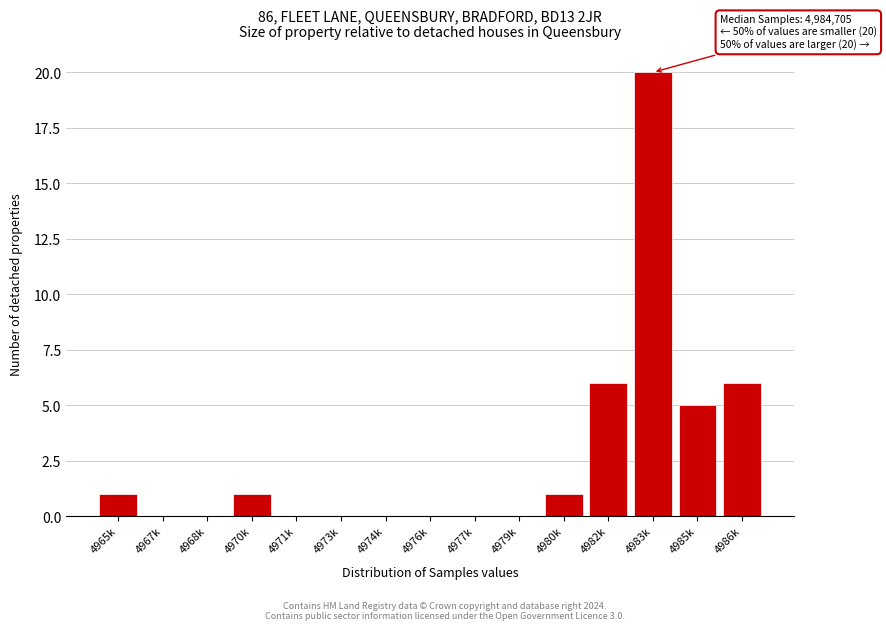

Reading left to right, transcribe all the data shown in this chart.

4965k=1	4967k=0	4968k=0	4970k=1	4971k=0	4973k=0	4974k=0	4976k=0	4977k=0	4979k=0	4980k=1	4982k=6	4983k=20	4985k=5	4986k=6